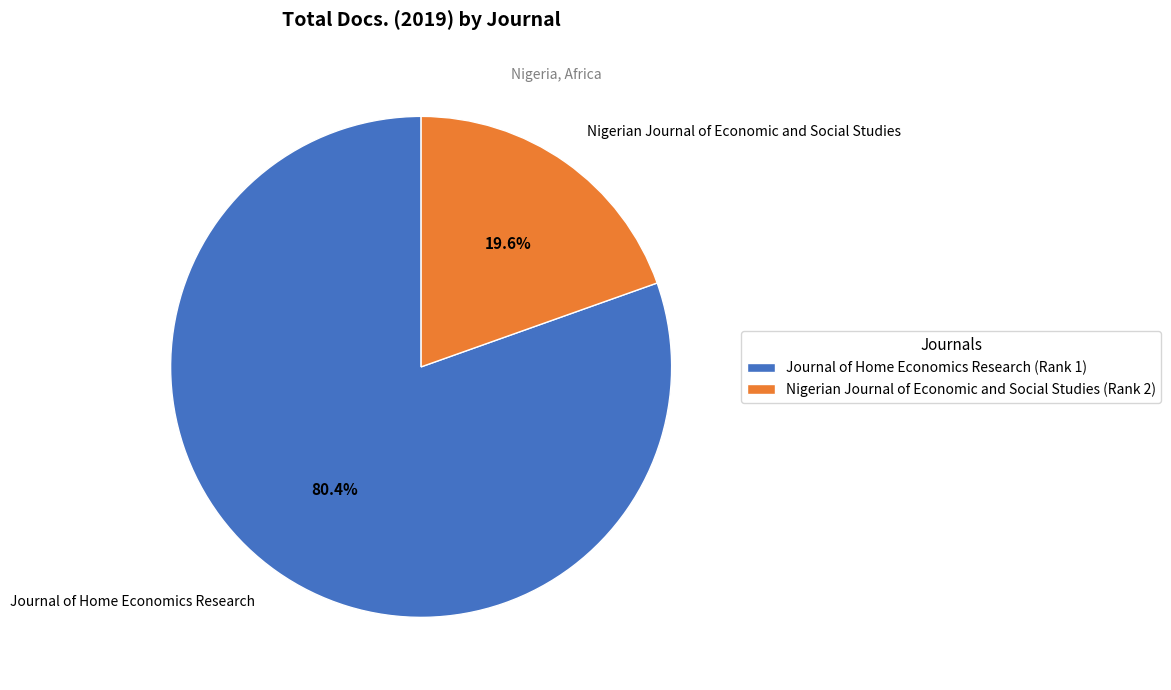

How many slices are in this pie chart?

2